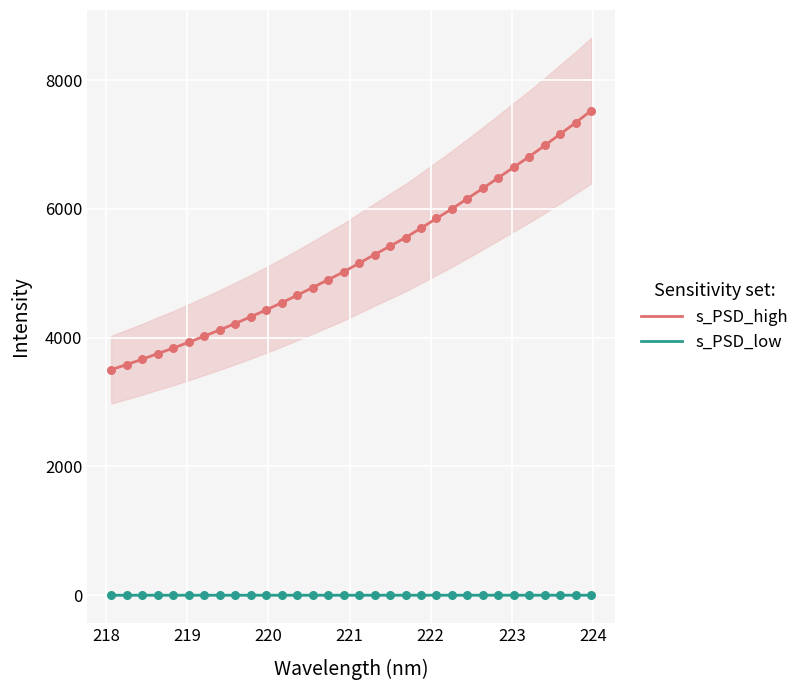

Which series contains the lowest Y value?

s_PSD_low